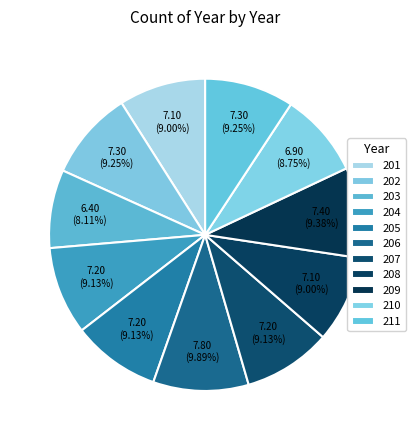

Rank the categories by value from lowest to highest.

203, 210, 201, 208, 204, 205, 207, 202, 211, 209, 206